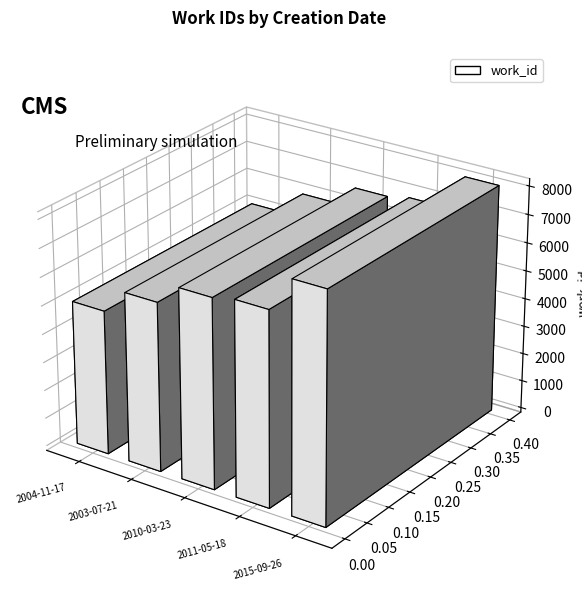

List the labels in order of value, smallest first.

2004-11-17, 2003-07-21, 2010-03-23, 2011-05-18, 2015-09-26